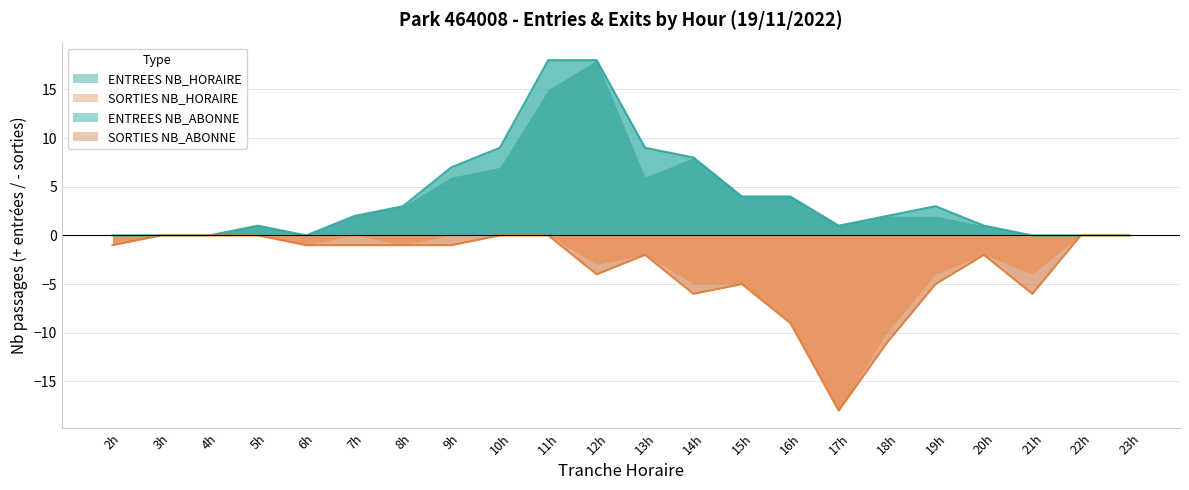

True or false: SORTIES NB_HORAIRE has a value of 0 at 4h.

True